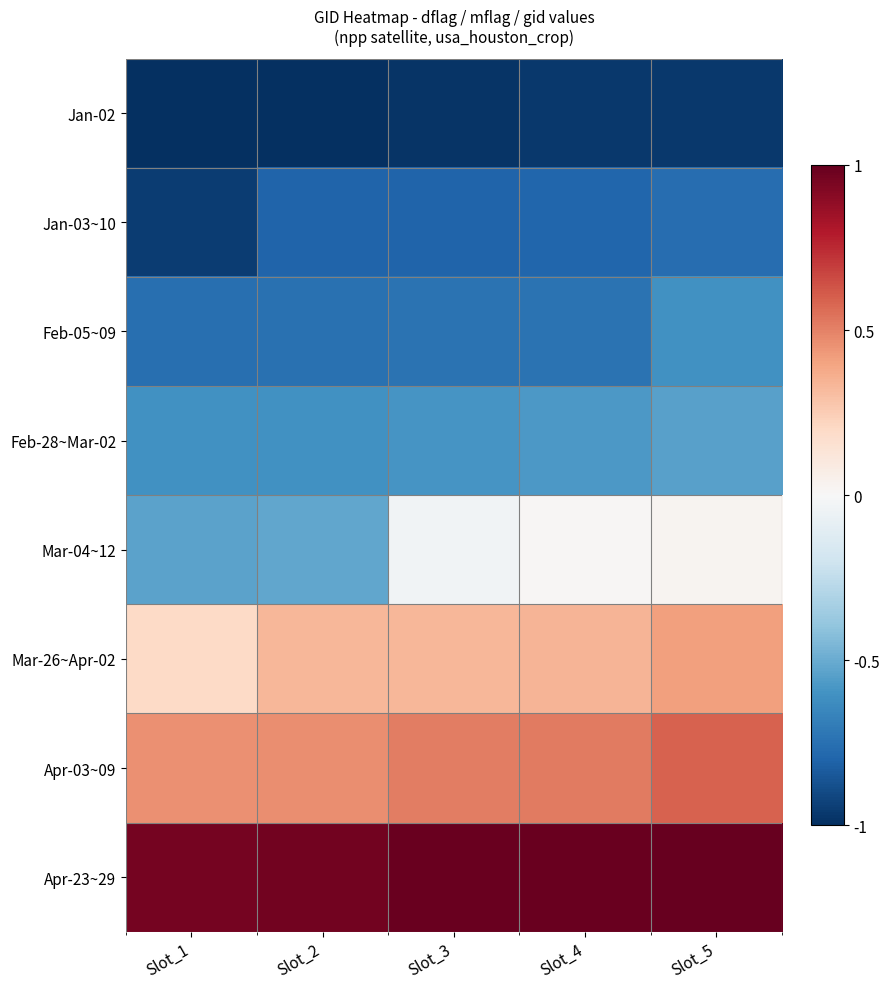

What is the minimum value shown in the chart?

-1.0